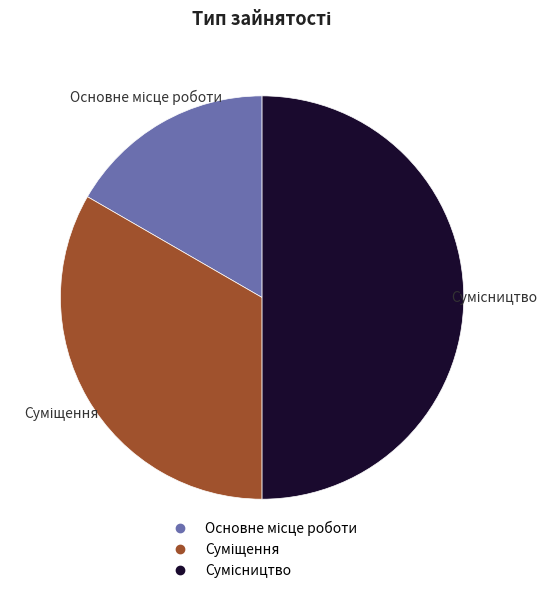

Which category has the biggest portion of the pie?

Сумісництво